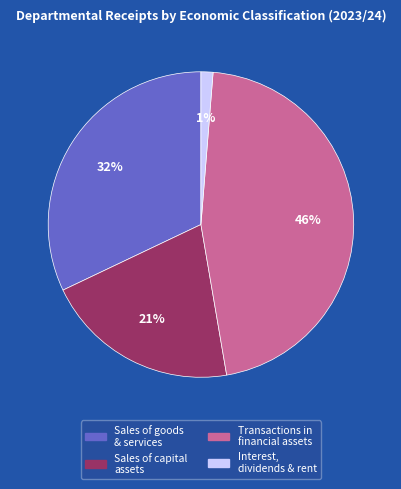

Is there a majority slice in this chart?

No